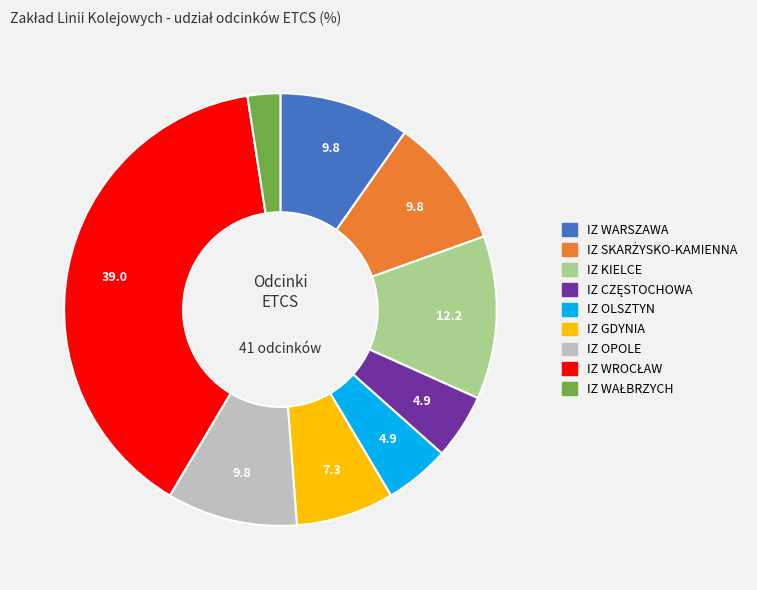

Is it true that IZ GDYNIA is 7% of the pie?

True